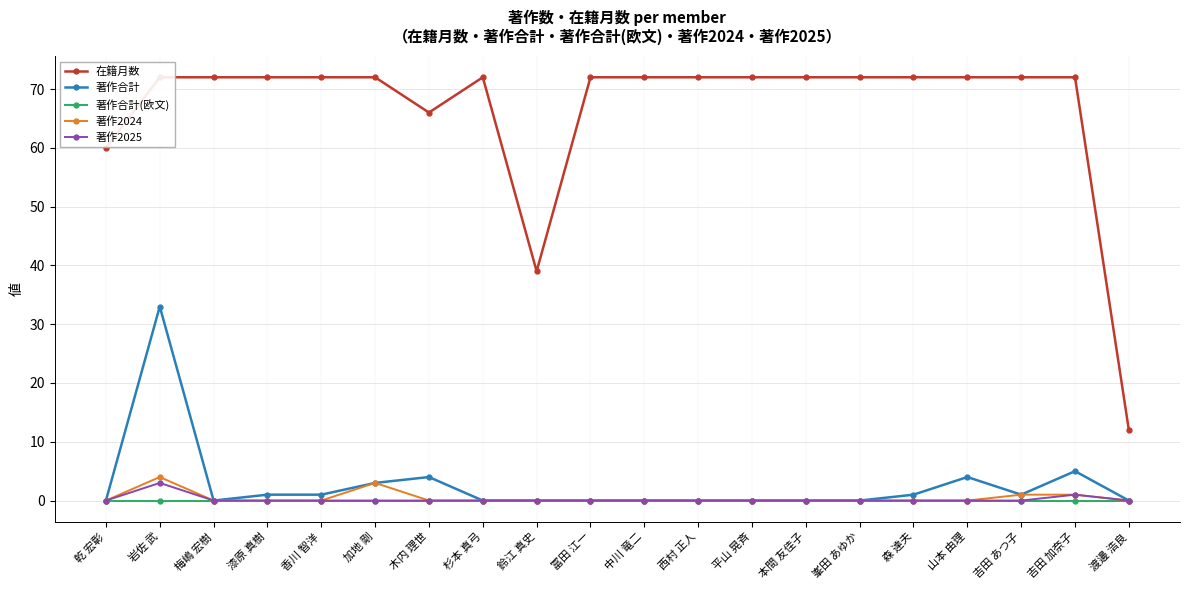

Reading right to left, extract all data points from this chart.

在籍月数: 12	72	72	72	72	72	72	72	72	72	72	39	72	66	72	72	72	72	72	60
著作合計: 0	5	1	4	1	0	0	0	0	0	0	0	0	4	3	1	1	0	33	0
著作合計(欧文): 0	0	0	0	0	0	0	0	0	0	0	0	0	0	0	0	0	0	0	0
著作2024: 0	1	1	0	0	0	0	0	0	0	0	0	0	0	3	0	0	0	4	0
著作2025: 0	1	0	0	0	0	0	0	0	0	0	0	0	0	0	0	0	0	3	0